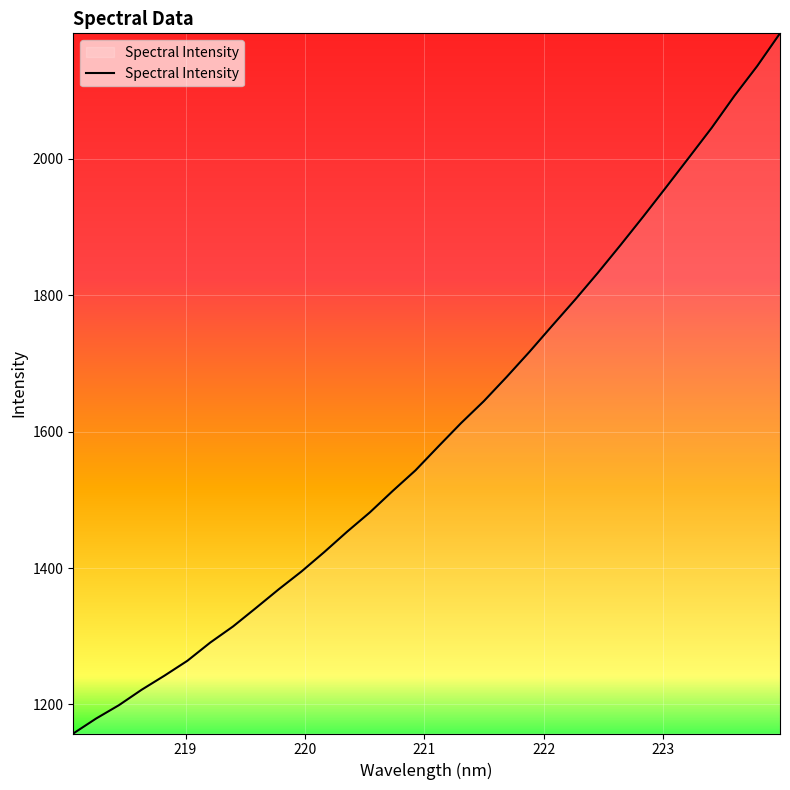

What is the maximum value shown in the chart?

2184.3